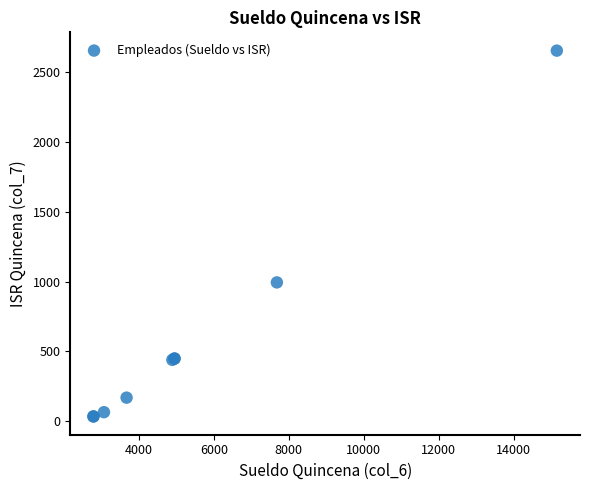

What Y value in the scatter plot is closest to 1344?

993.9